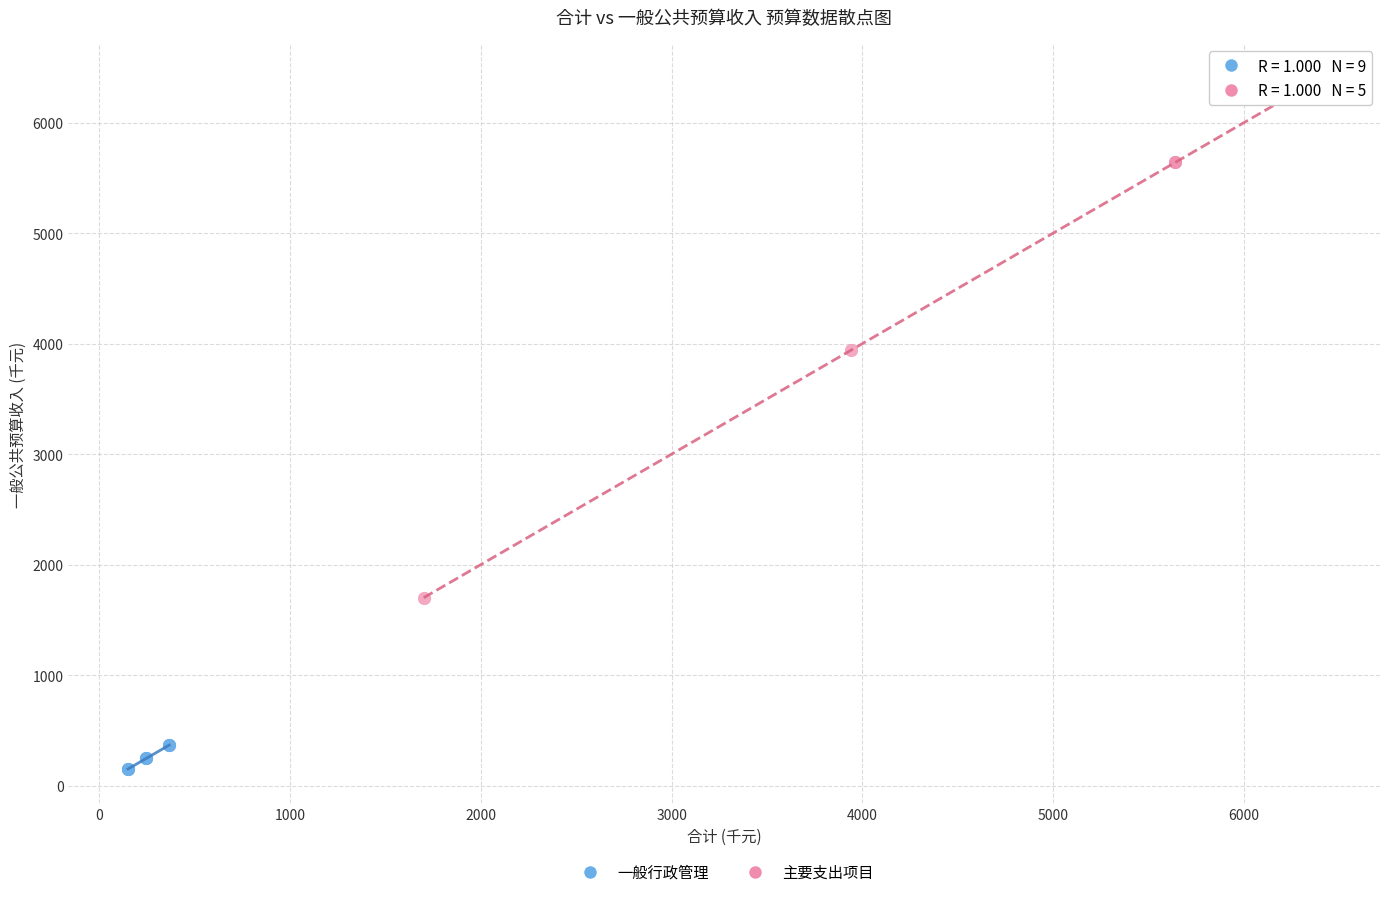

Which series contains the highest Y value?

主要支出项目